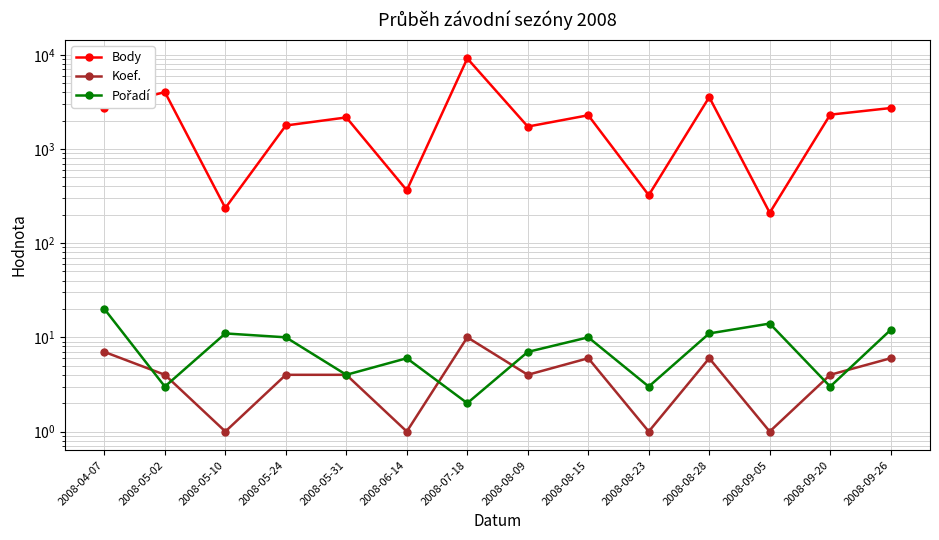

Is the value of Body at 2008-04-07 greater than the value of Pořadí at 2008-05-24?

Yes